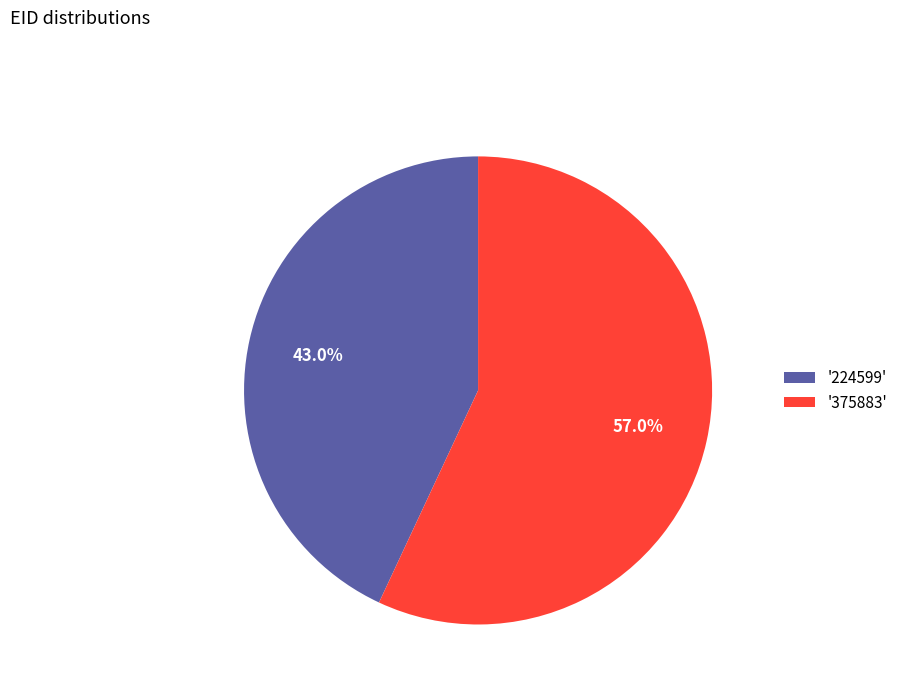

Rank the categories by value from highest to lowest.

'375883', '224599'